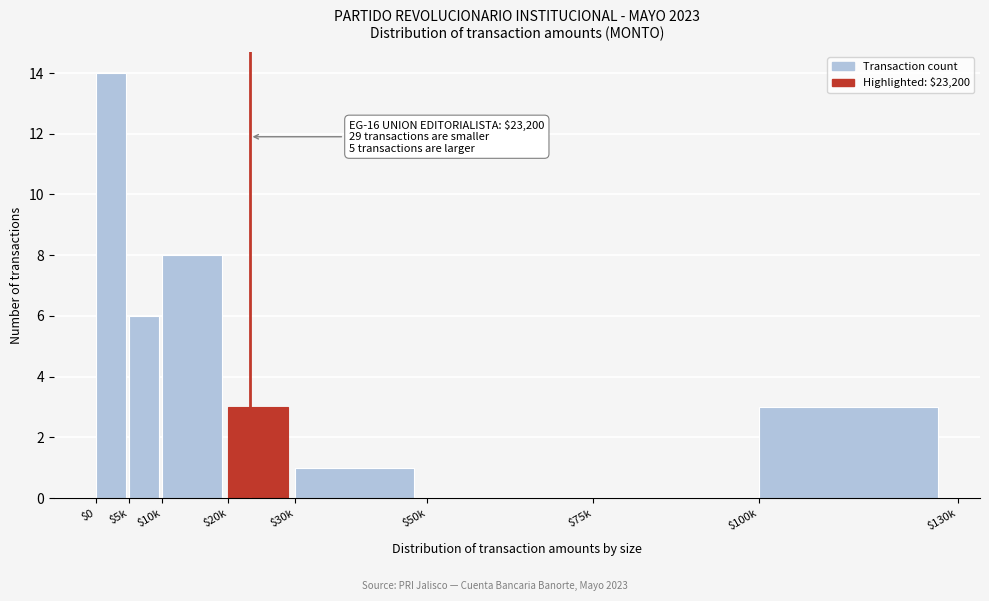

Read the value at $5k, to the nearest 10.

10